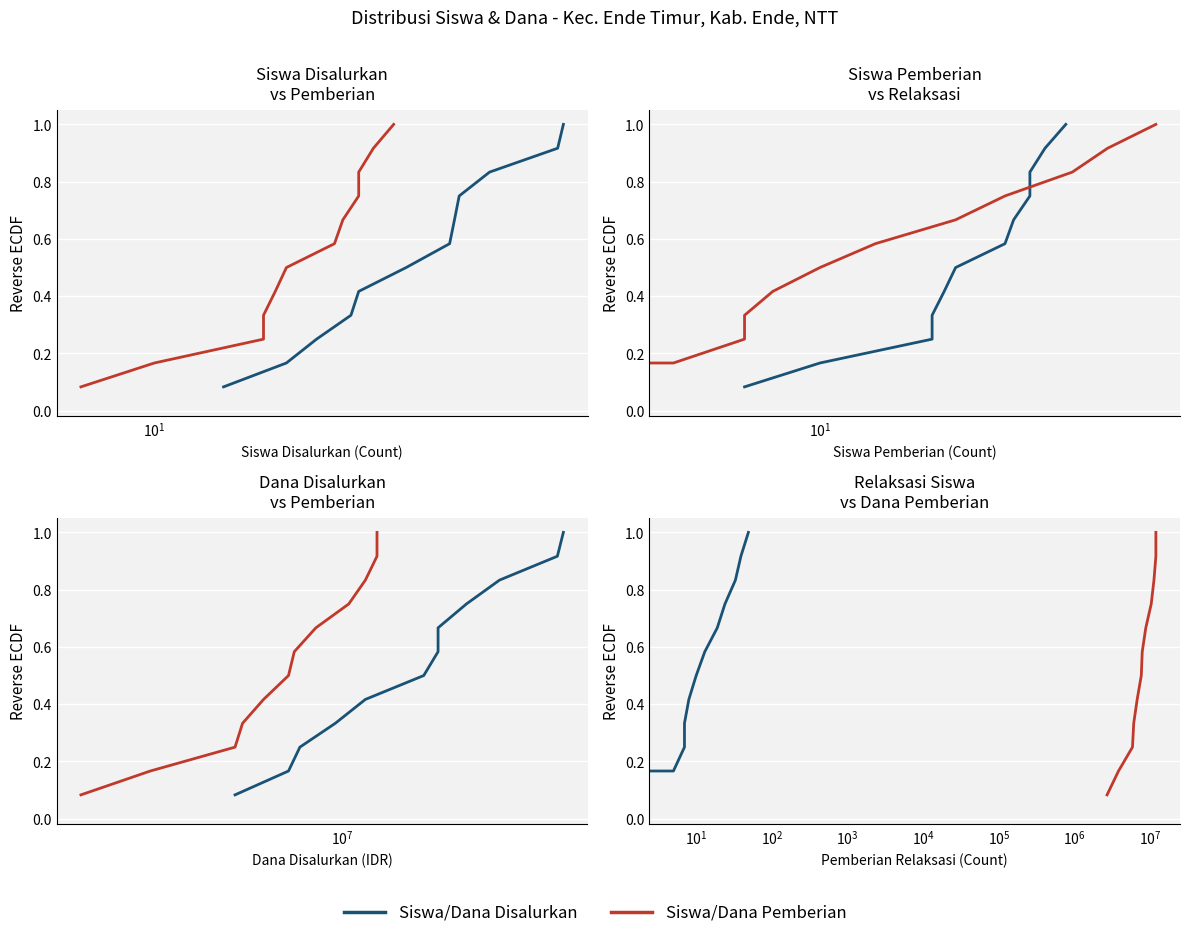

True or false: Siswa Disalurkan has more than 2 points higher than both neighbors.

False